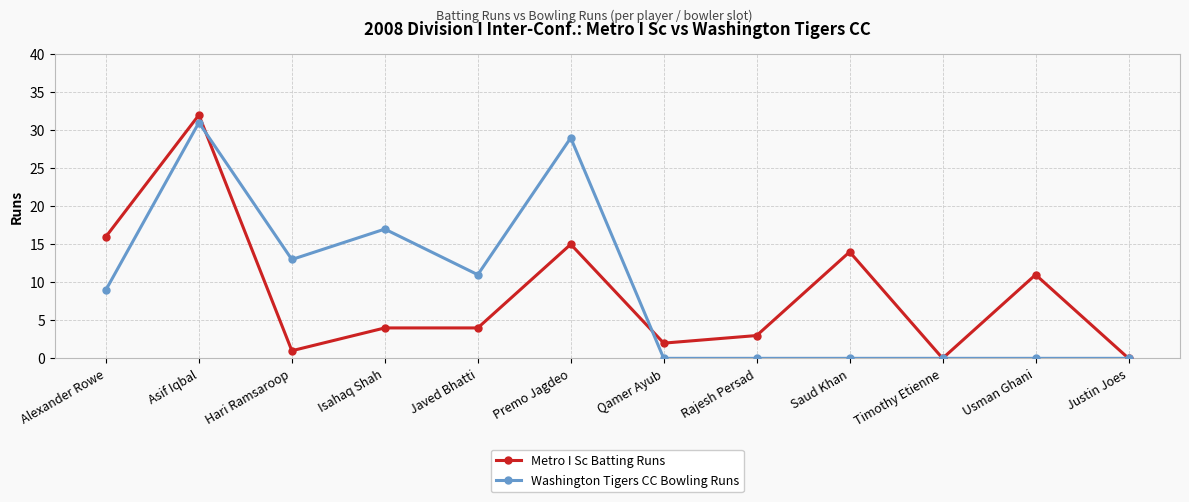

At which category does Metro I Sc Batting Runs reach its first local valley?

Hari Ramsaroop